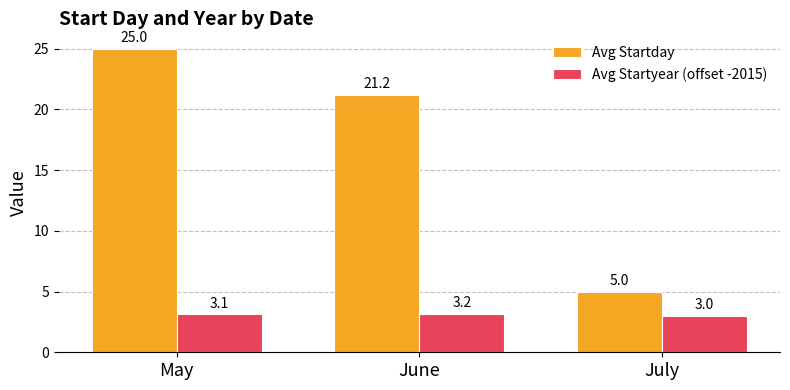

At which label does Avg Startday reach its peak?

May